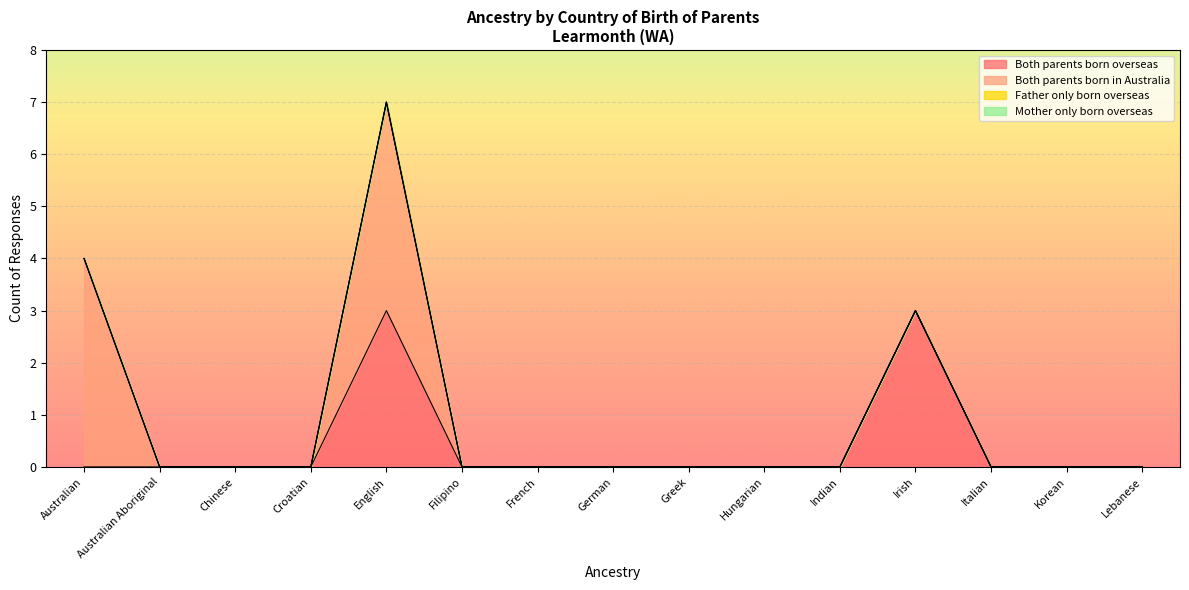

Does the chart display data point markers on the line(s)?

No